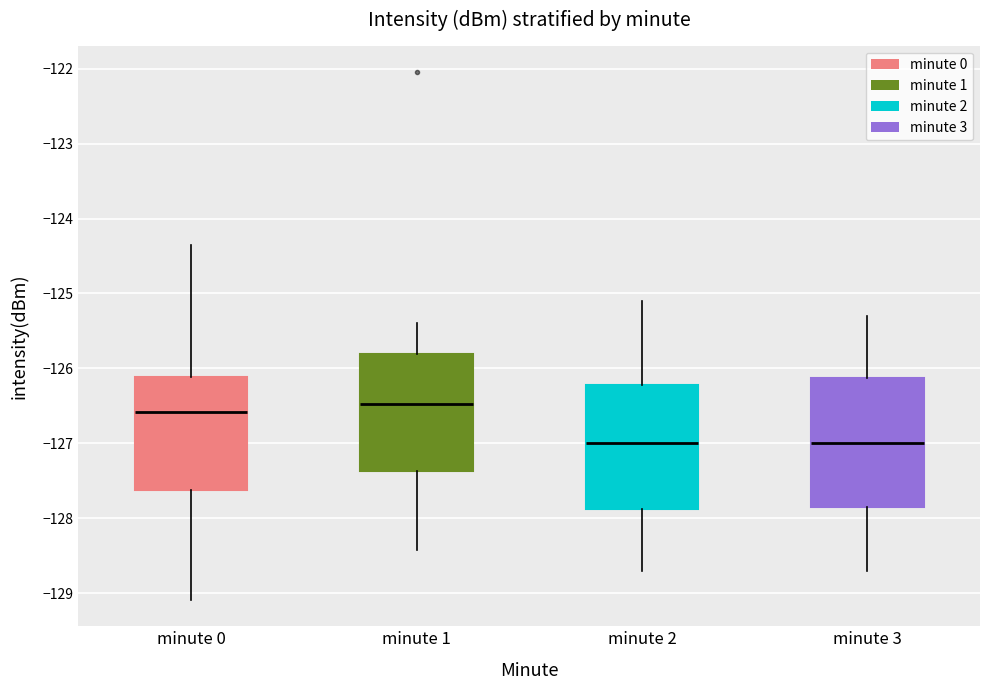

Where does the upper whisker of the box for minute 1 end on the y-axis? The values are not printed on the chart, so give them approximately, as read against the axis.

-125.4